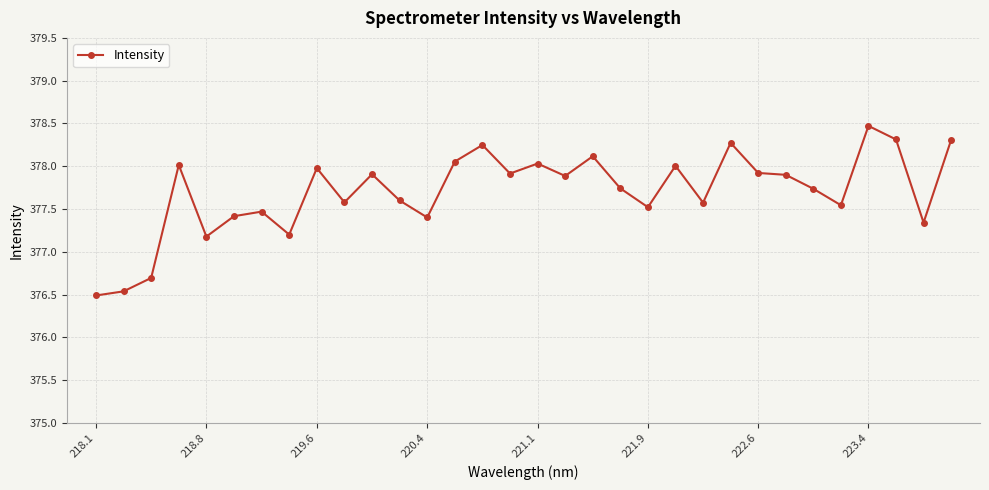

What is the maximum value shown in the chart?

378.5